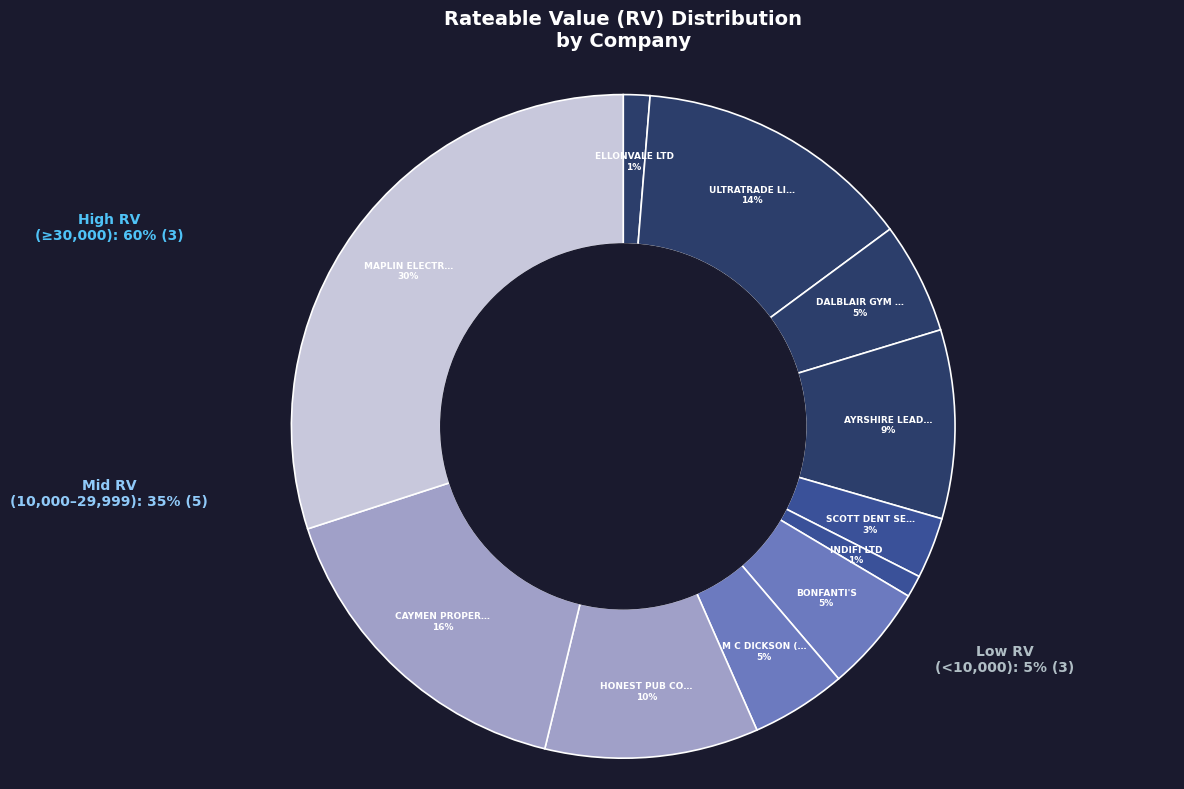

Which category has the biggest portion of the pie?

MAPLIN ELECTRONICS LTD